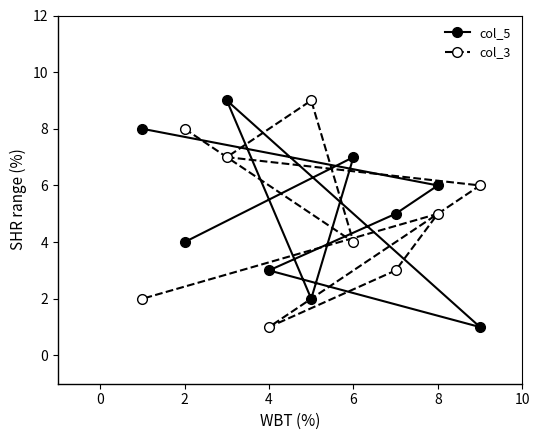

True or false: col_3 has more than 2 interior local peaks.

False